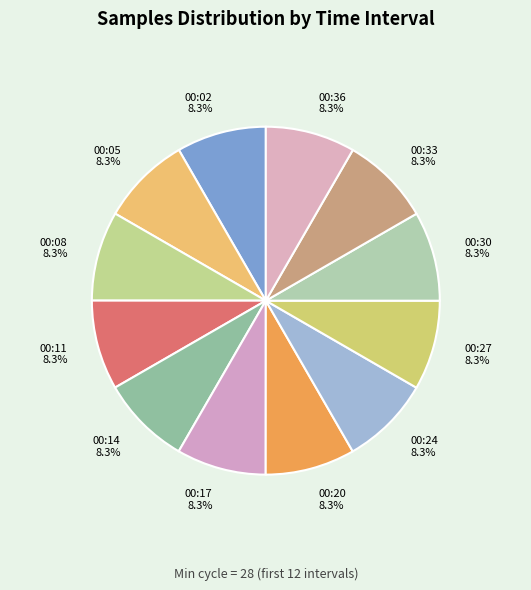

Does 00:30 account for over 50% of the chart?

No